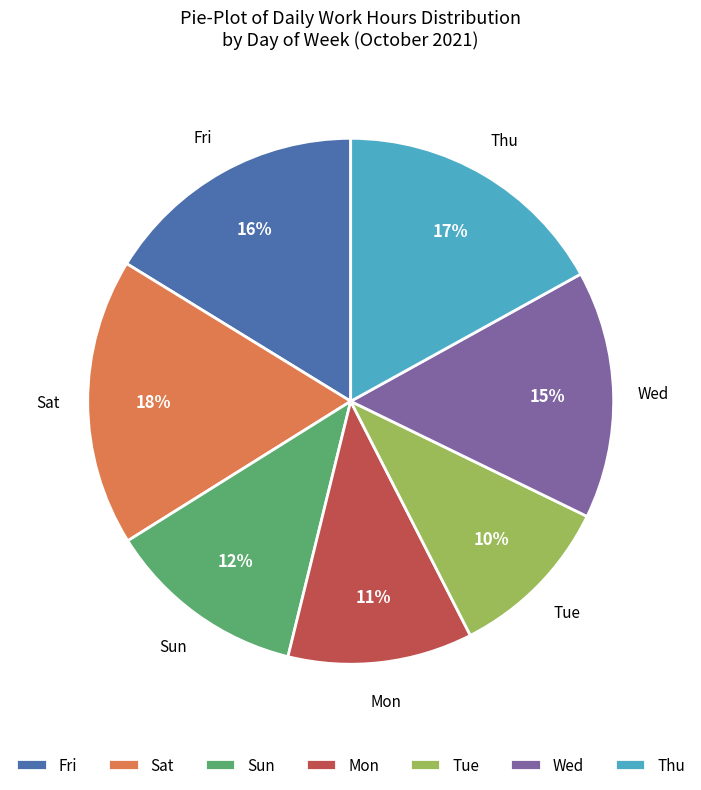

To the nearest percent, what is the average slice percentage?

14%